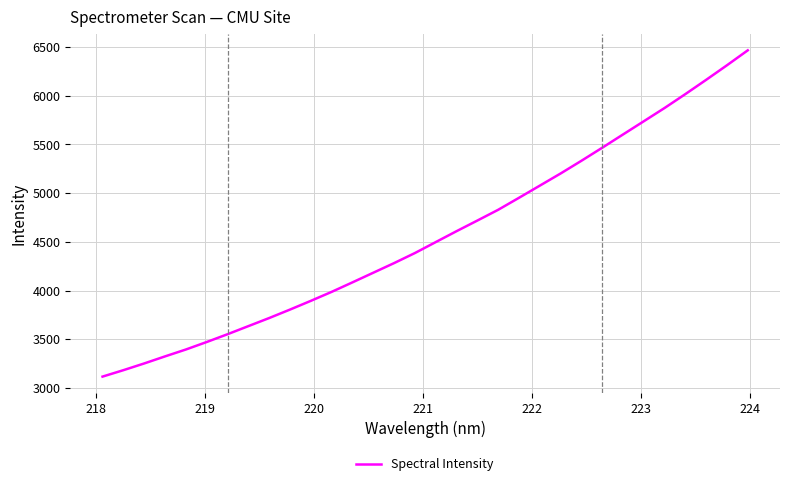

True or false: the data has more than 1 interior local peaks.

False